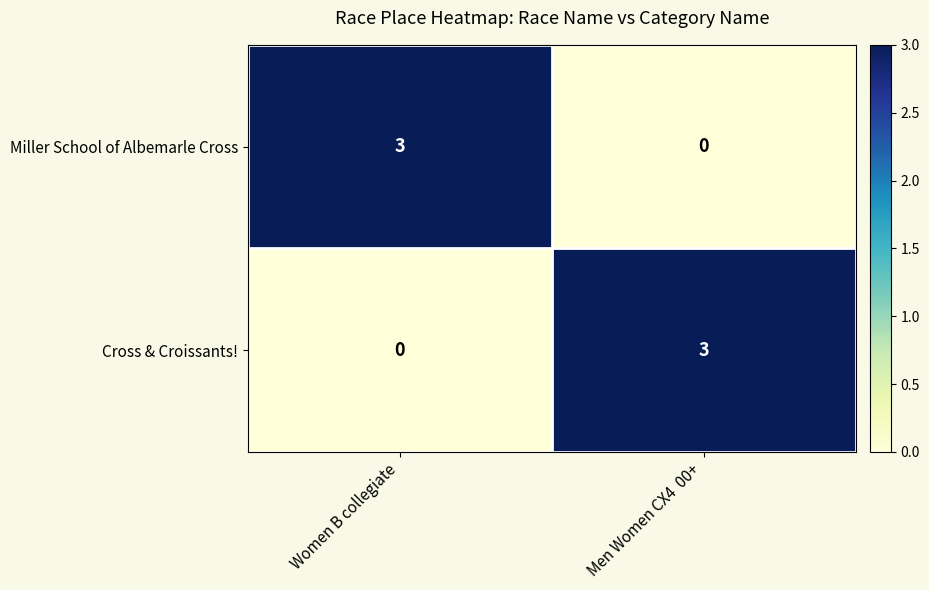

Rank the series at Men Women CX4  00+ from highest to lowest value.

Cross & Croissants!, Miller School of Albemarle Cross